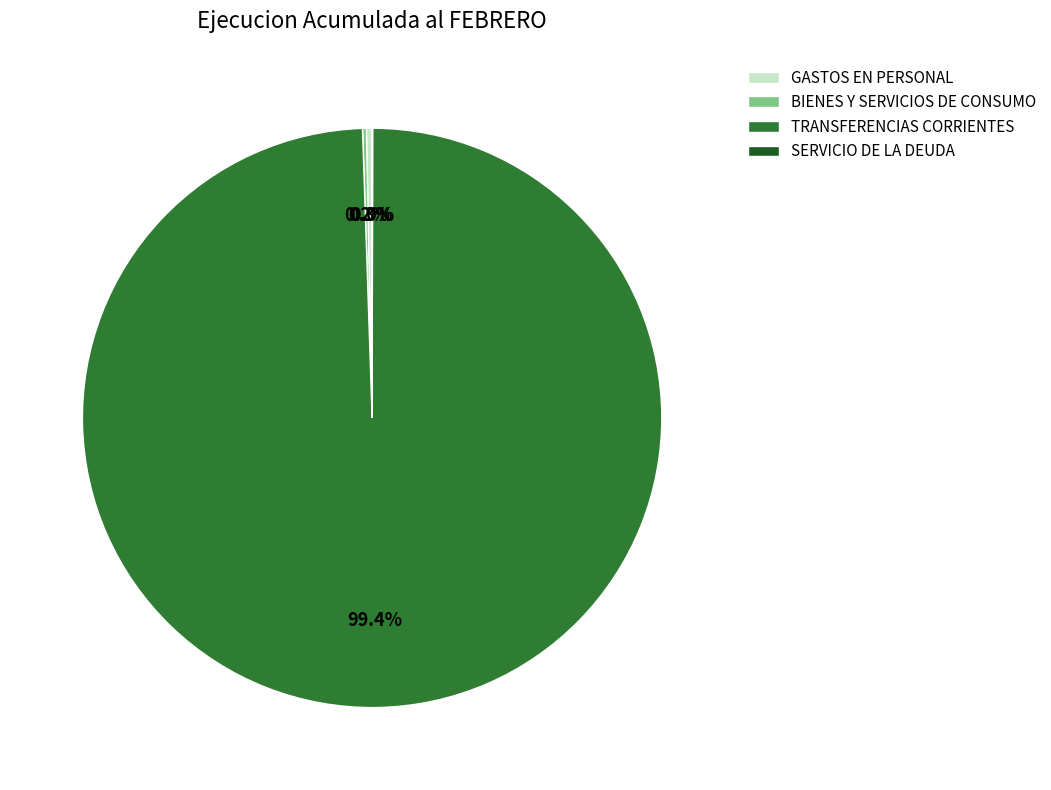

What is the total percentage of TRANSFERENCIAS CORRIENTES and GASTOS EN PERSONAL?

99.8%